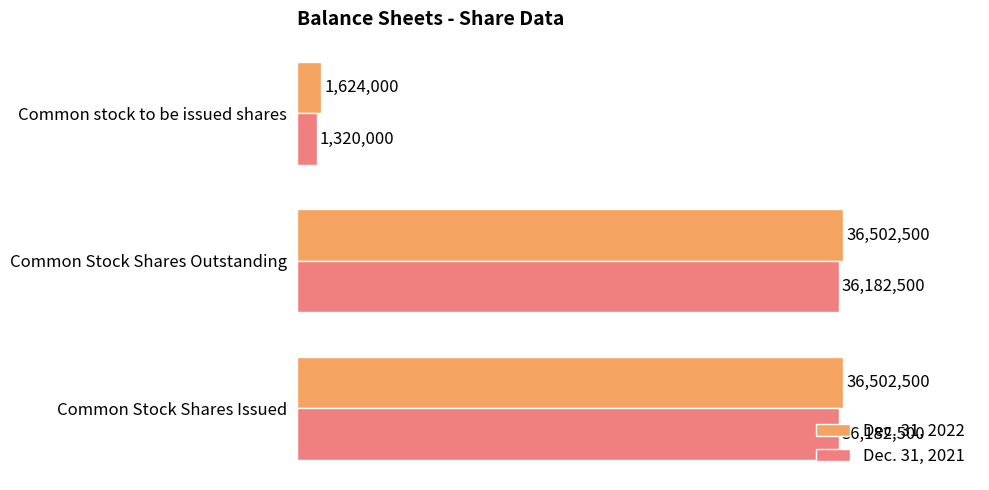

What are all the series names shown in the legend?

Dec. 31, 2022, Dec. 31, 2021